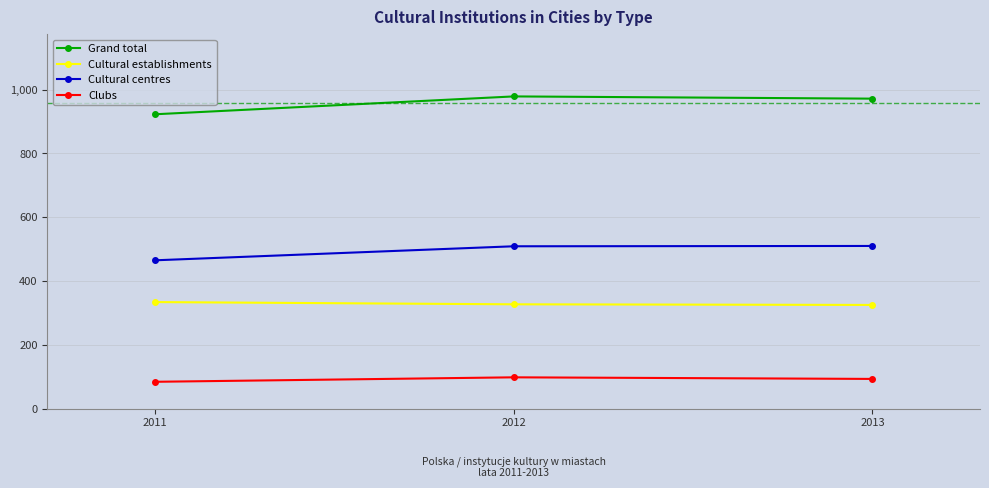

Is the value of Grand total at 2013 greater than the value of Cultural establishments at 2011?

Yes